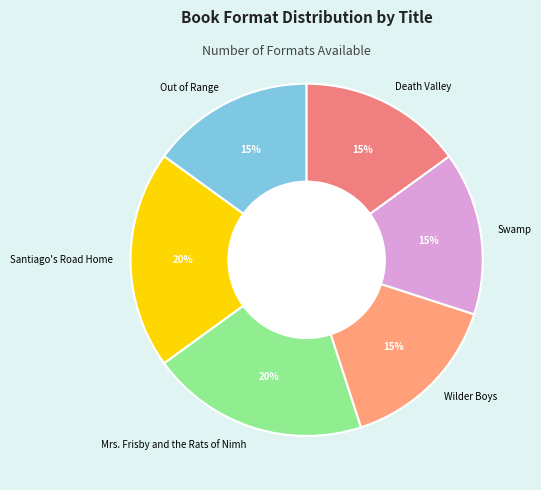

To the nearest percent, what portion does Mrs. Frisby and the Rats of Nimh represent?

20%